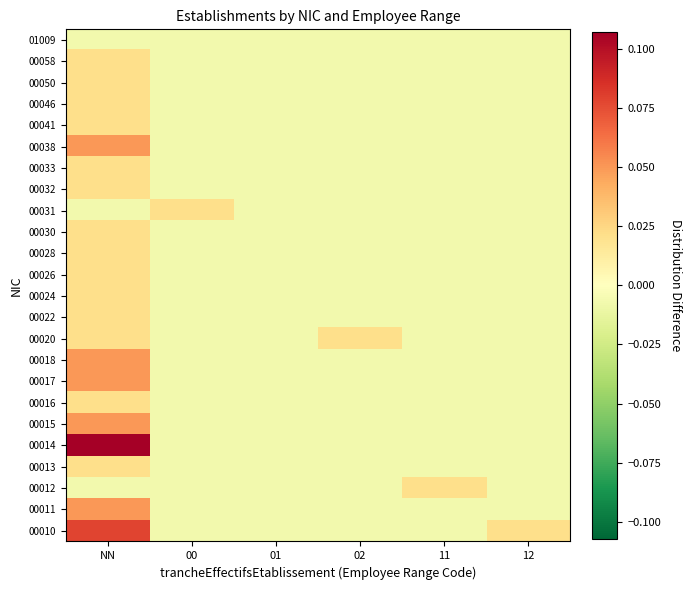

Reading left to right, transcribe all the data shown in this chart.

00010: NN=0.1	00=-0.0	01=-0.0	02=-0.0	11=-0.0	12=0.0
00011: NN=0.1	00=-0.0	01=-0.0	02=-0.0	11=-0.0	12=-0.0
00012: NN=-0.0	00=-0.0	01=-0.0	02=-0.0	11=0.0	12=-0.0
00013: NN=0.0	00=-0.0	01=-0.0	02=-0.0	11=-0.0	12=-0.0
00014: NN=0.1	00=-0.0	01=-0.0	02=-0.0	11=-0.0	12=-0.0
00015: NN=0.1	00=-0.0	01=-0.0	02=-0.0	11=-0.0	12=-0.0
00016: NN=0.0	00=-0.0	01=-0.0	02=-0.0	11=-0.0	12=-0.0
00017: NN=0.1	00=-0.0	01=-0.0	02=-0.0	11=-0.0	12=-0.0
00018: NN=0.1	00=-0.0	01=-0.0	02=-0.0	11=-0.0	12=-0.0
00020: NN=0.0	00=-0.0	01=-0.0	02=0.0	11=-0.0	12=-0.0
00022: NN=0.0	00=-0.0	01=-0.0	02=-0.0	11=-0.0	12=-0.0
00024: NN=0.0	00=-0.0	01=-0.0	02=-0.0	11=-0.0	12=-0.0
00026: NN=0.0	00=-0.0	01=-0.0	02=-0.0	11=-0.0	12=-0.0
00028: NN=0.0	00=-0.0	01=-0.0	02=-0.0	11=-0.0	12=-0.0
00030: NN=0.0	00=-0.0	01=-0.0	02=-0.0	11=-0.0	12=-0.0
00031: NN=-0.0	00=0.0	01=-0.0	02=-0.0	11=-0.0	12=-0.0
00032: NN=0.0	00=-0.0	01=-0.0	02=-0.0	11=-0.0	12=-0.0
00033: NN=0.0	00=-0.0	01=-0.0	02=-0.0	11=-0.0	12=-0.0
00038: NN=0.1	00=-0.0	01=-0.0	02=-0.0	11=-0.0	12=-0.0
00041: NN=0.0	00=-0.0	01=-0.0	02=-0.0	11=-0.0	12=-0.0
00046: NN=0.0	00=-0.0	01=-0.0	02=-0.0	11=-0.0	12=-0.0
00050: NN=0.0	00=-0.0	01=-0.0	02=-0.0	11=-0.0	12=-0.0
00058: NN=0.0	00=-0.0	01=-0.0	02=-0.0	11=-0.0	12=-0.0
01009: NN=-0.0	00=-0.0	01=-0.0	02=-0.0	11=-0.0	12=-0.0